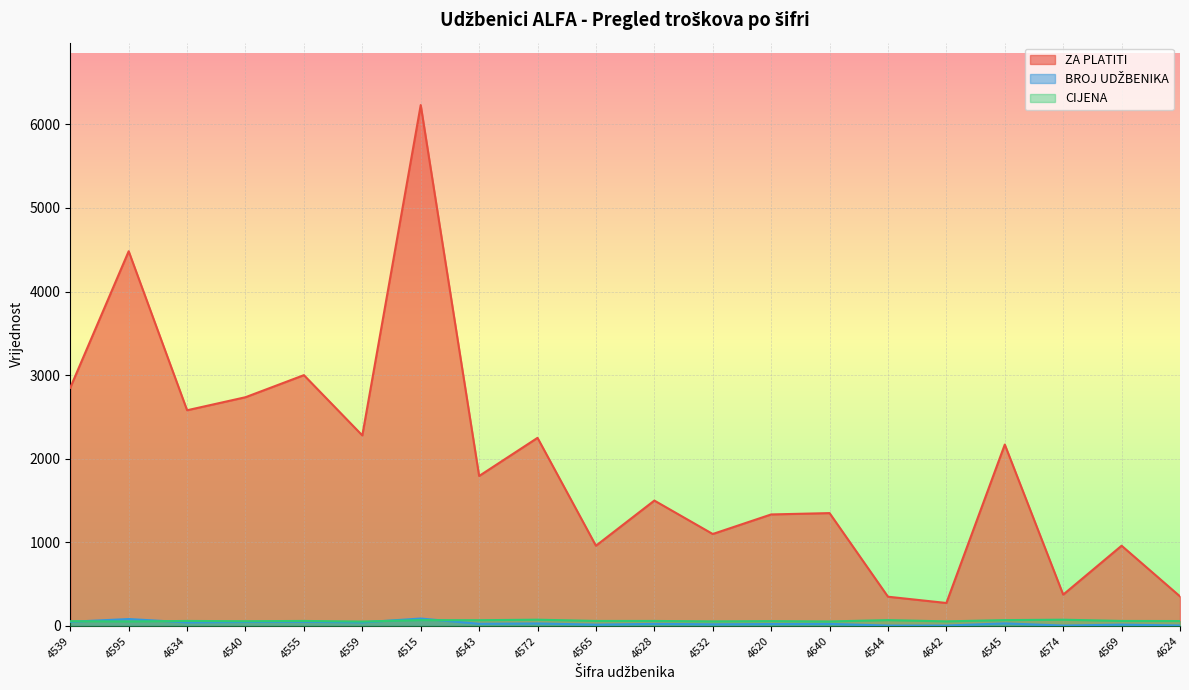

What is the label of the 15th point from the right?

4559